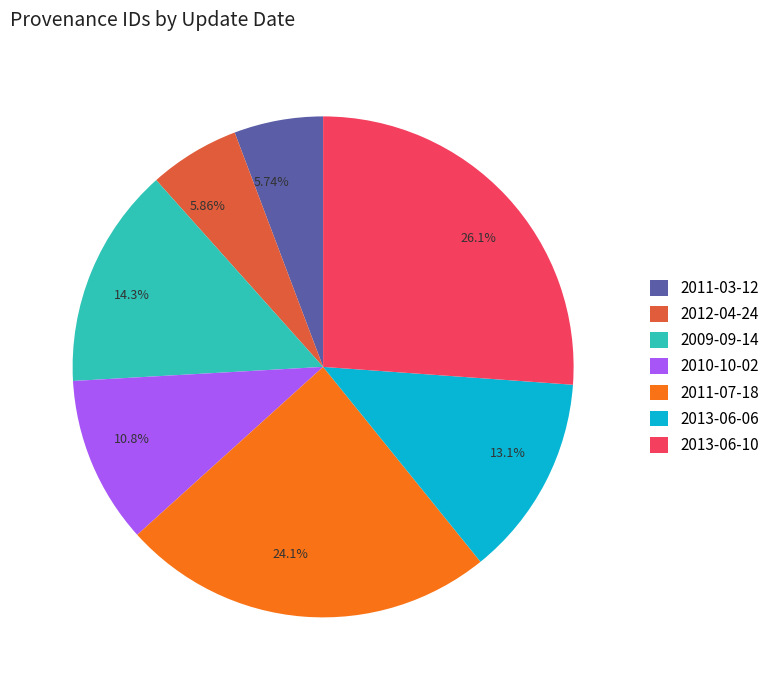

To the nearest percent, what percentage of the pie is 2009-09-14?

14%